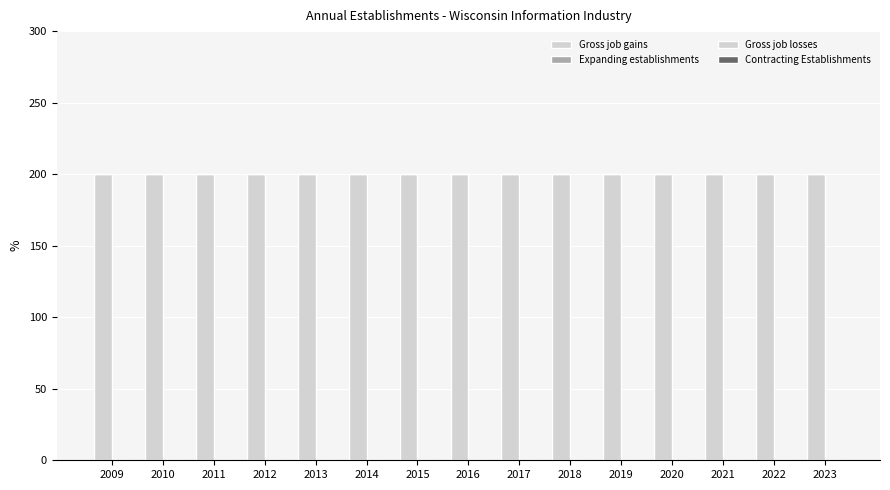

Reading left to right, extract all data points from this chart.

Gross job gains: 200	200	200	200	200	200	200	200	200	200	200	200	200	200	200
Expanding establishments: 0	0	0	0	0	0	0	0	0	0	0	0	0	0	0
Gross job losses: 0	0	0	0	0	0	0	0	0	0	0	0	0	0	0
Contracting Establishments: 0	0	0	0	0	0	0	0	0	0	0	0	0	0	0